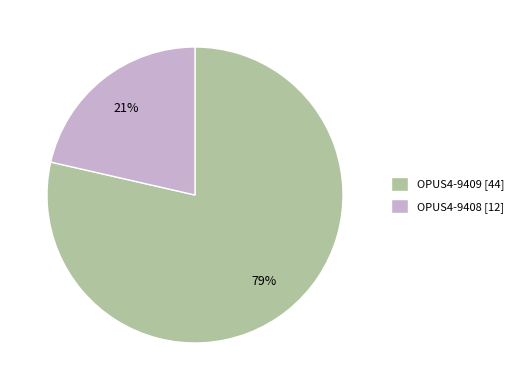

What percentage is the OPUS4-9408 slice, to the nearest percent?

21%